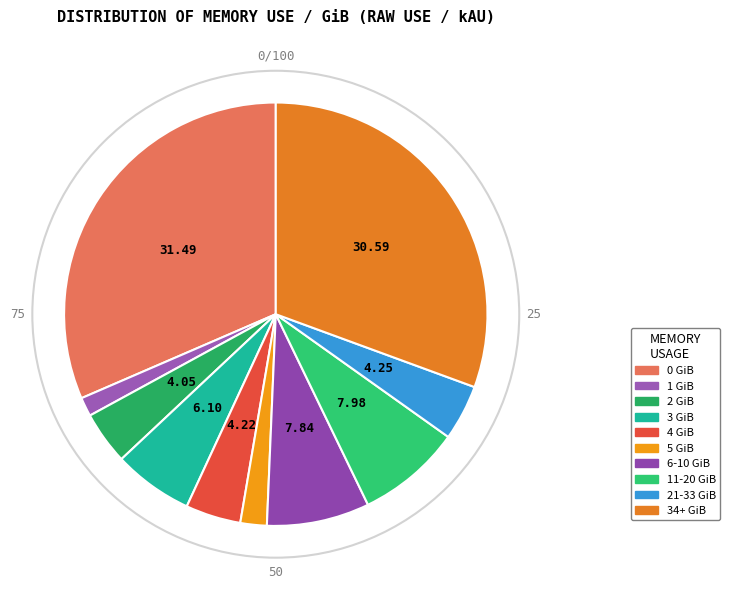

Does any single category account for the majority?

No